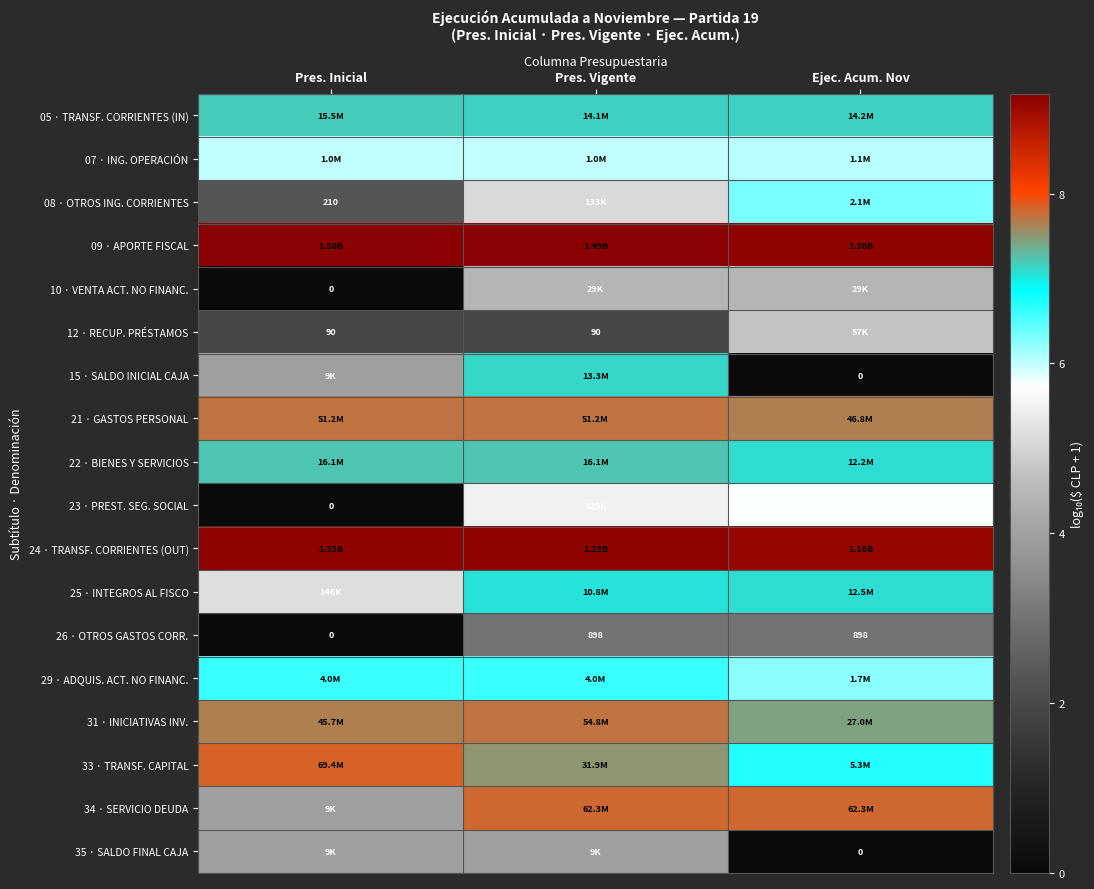

At which label does 09 · APORTE FISCAL reach its minimum?

Ejec. Acum. Nov